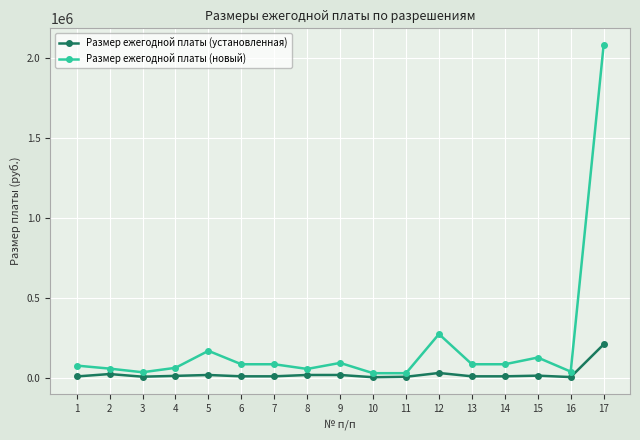

What is the value of the Размер ежегодной платы (установленная) point at the 8th from the left?

16800